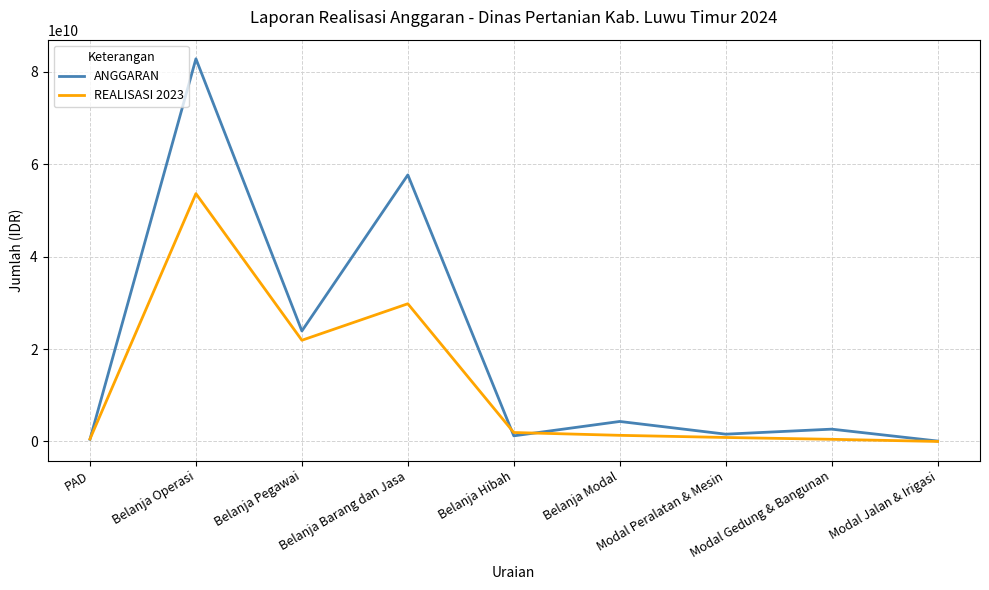

Which series has the widest spread of values?

ANGGARAN